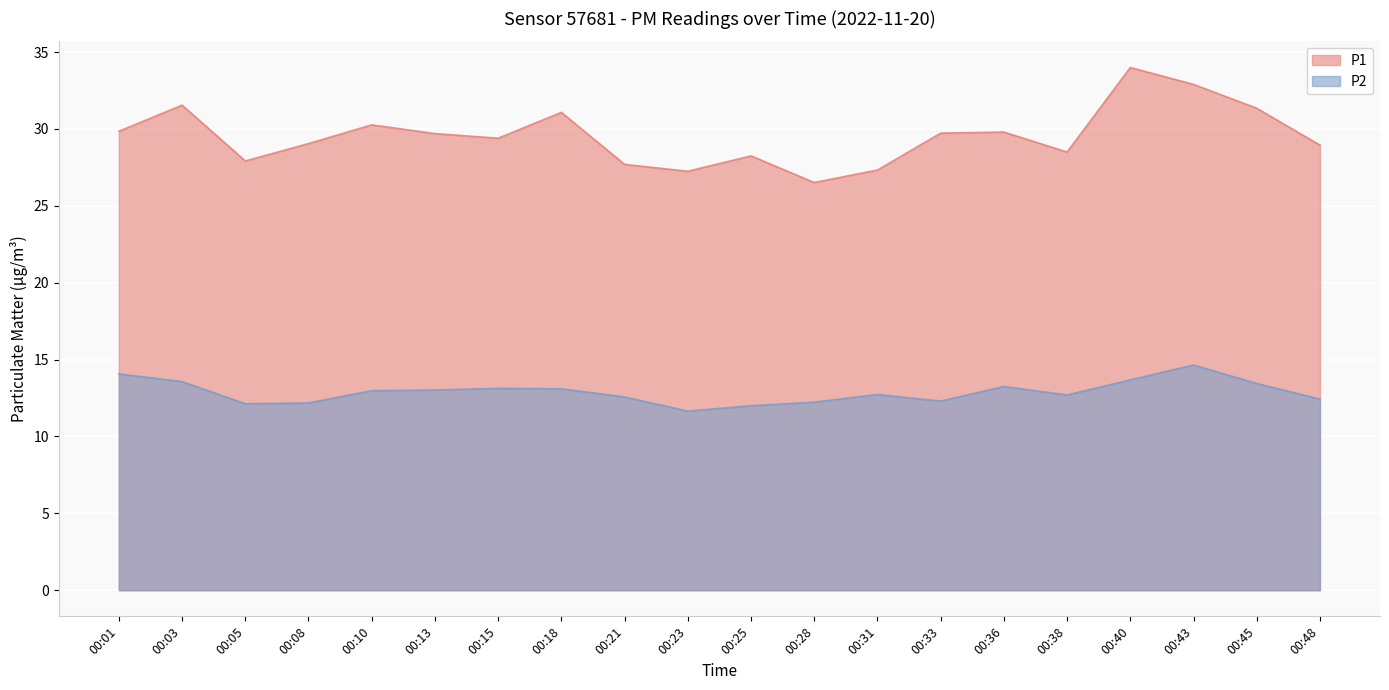

At which label does P2 first exceed 12?

00:01